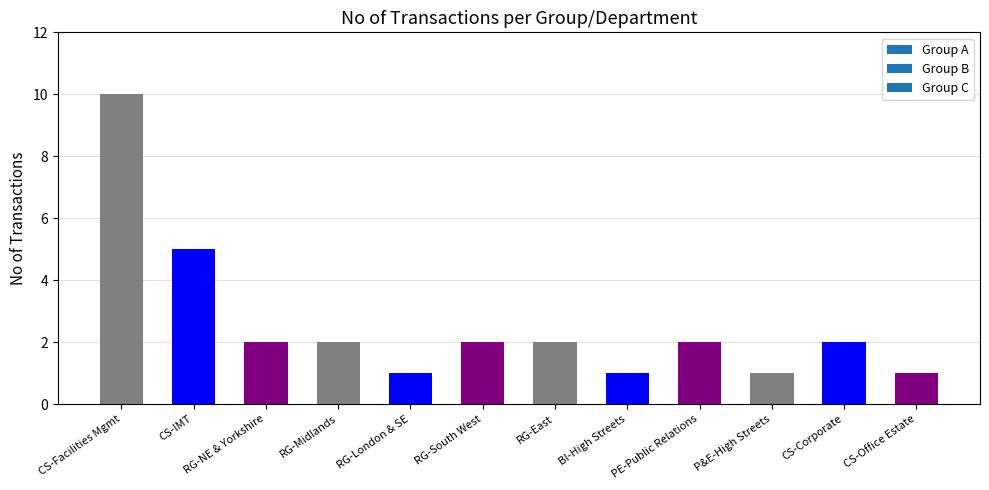

True or false: the data shows 1 at CS-Office Estate.

True